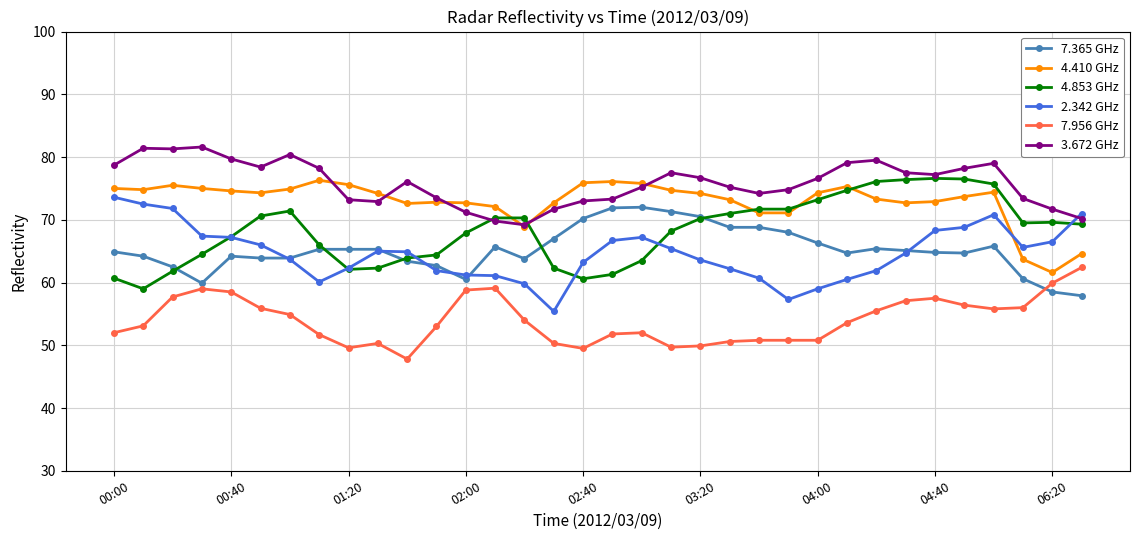

What is the highest value of the 4.853 GHz series?

76.6